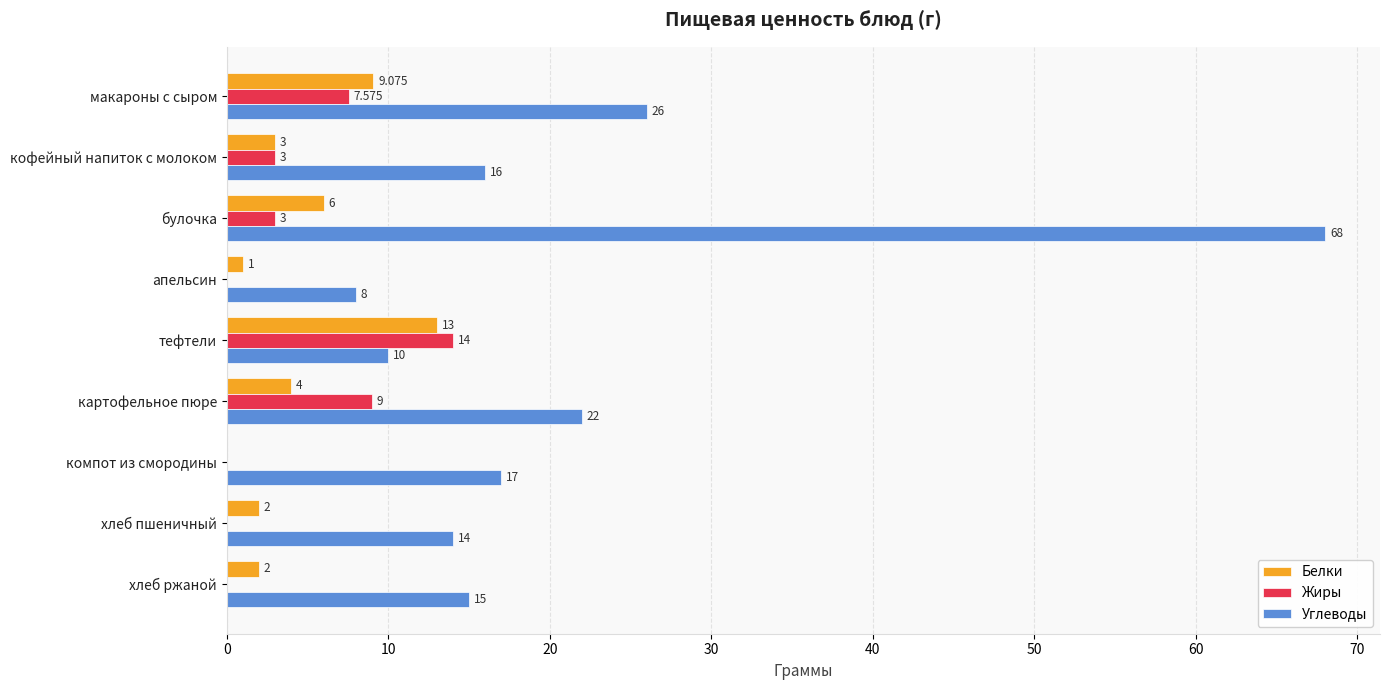

How many values in Белки are above zero?

8